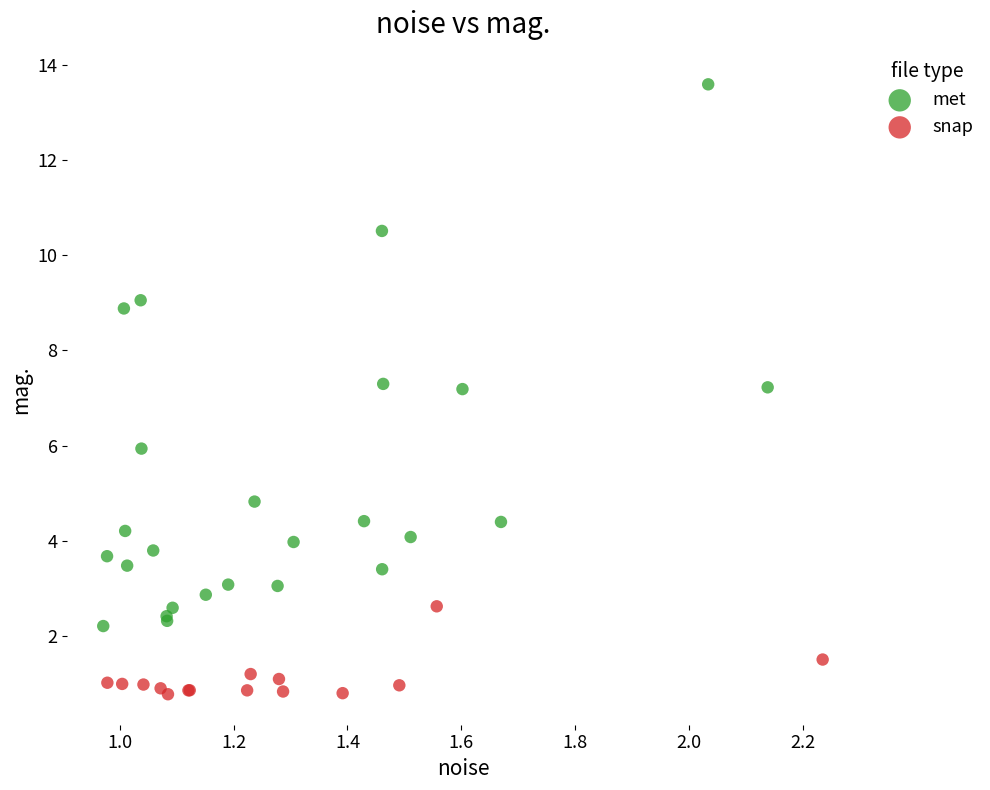

Which series has the largest Y range (max minus min)?

met